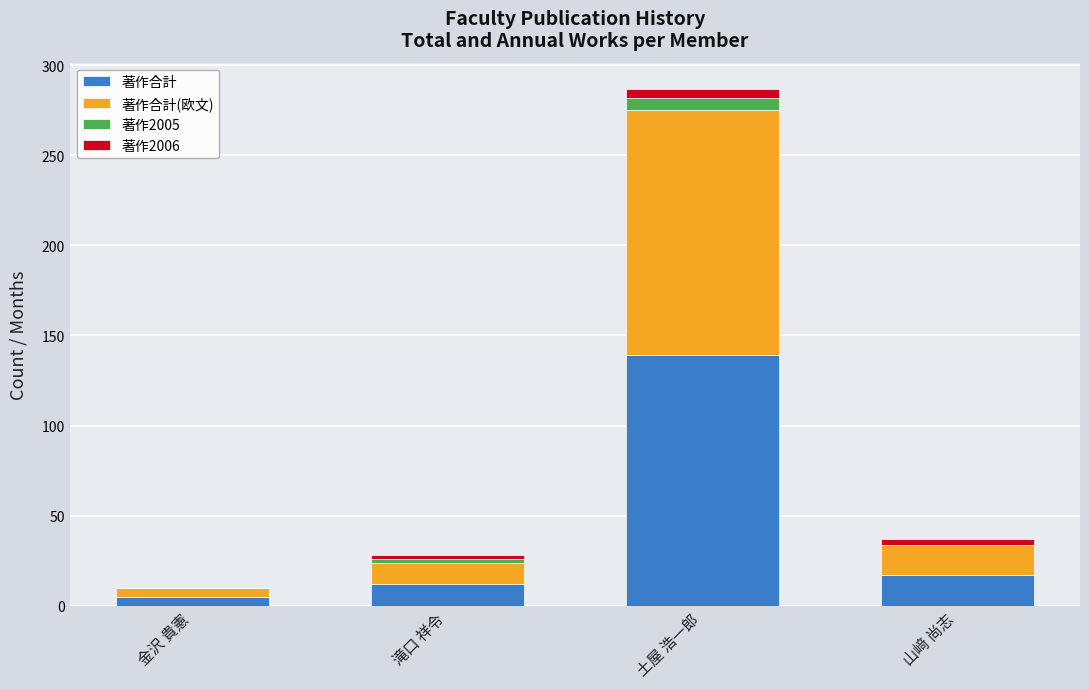

Which category has the highest value in the 著作合計 series?

土屋 浩一郎